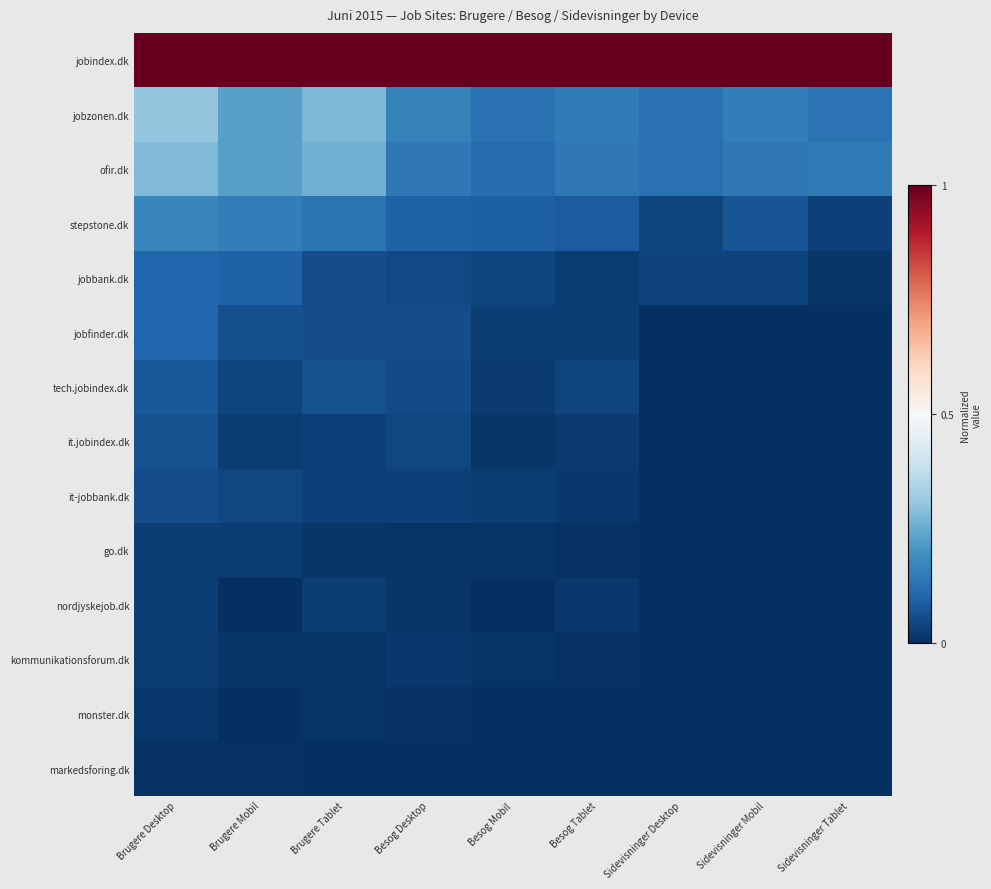

Which label corresponds to the largest value in the chart?

Brugere Desktop